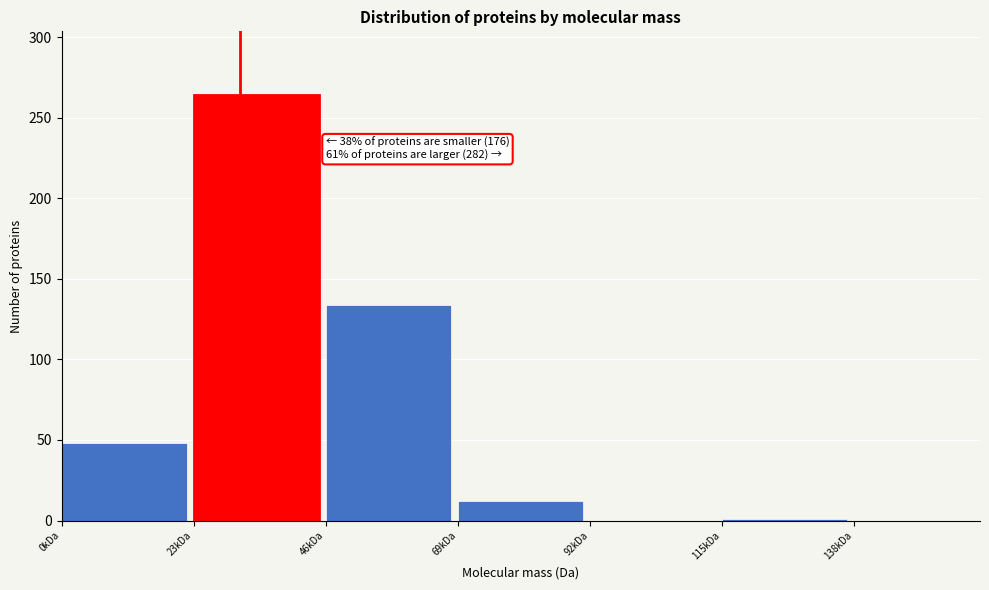

What is the change in value from 23kDa to 46kDa?

-130